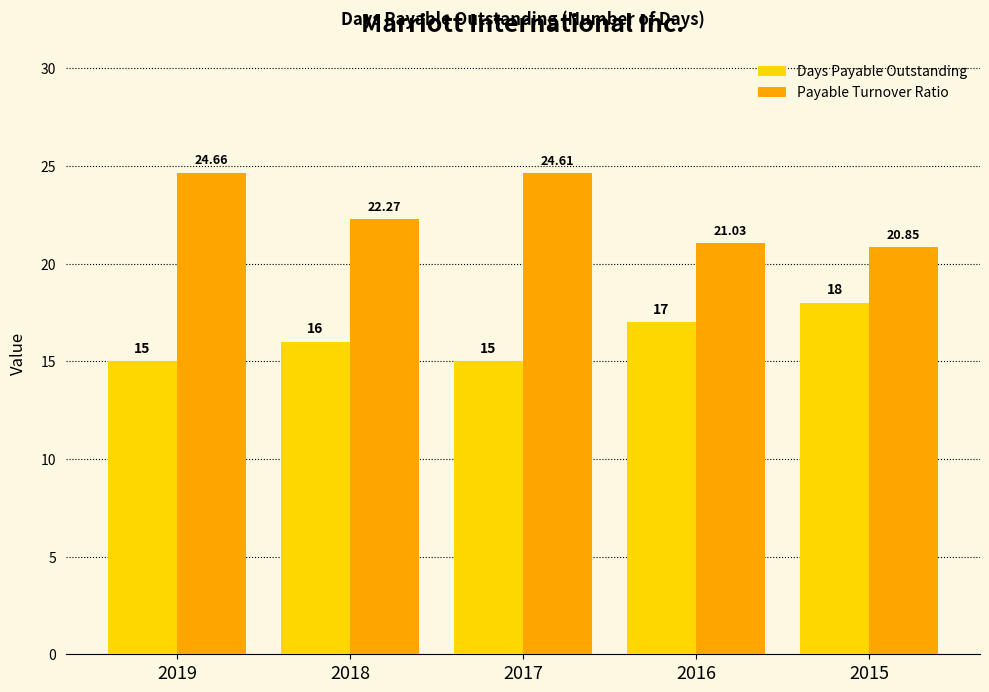

What are all the series names shown in the legend?

Days Payable Outstanding, Payable Turnover Ratio